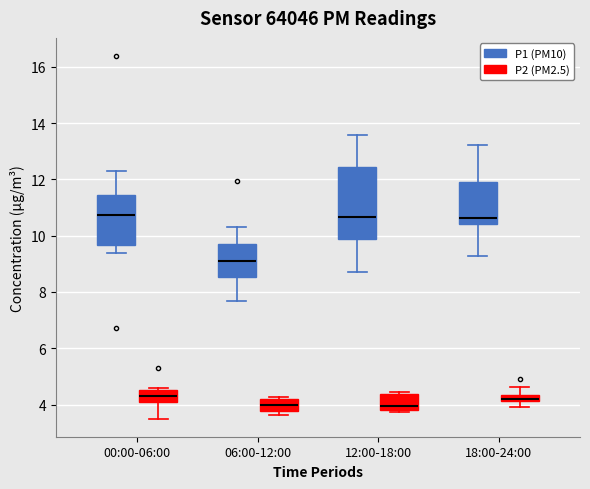

Which box is the tallest, from its lower edge to its upper edge?

12:00-18:00 (P1 (PM10))